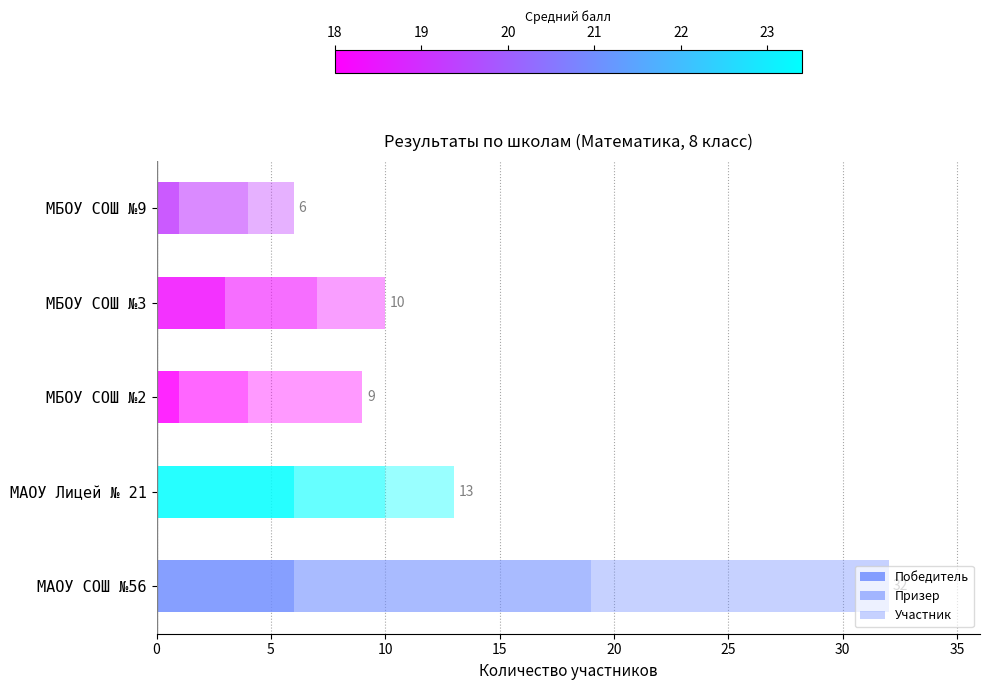

Count the number of data series in this chart.

3